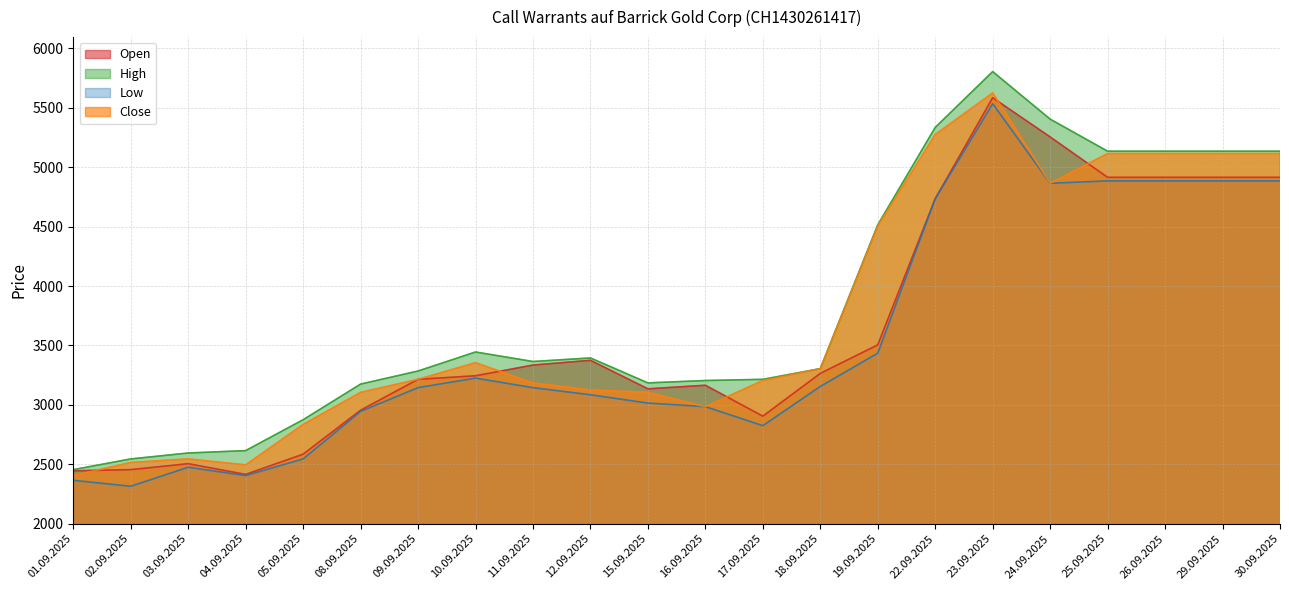

At how many categories does at least one series exceed 4053?

8